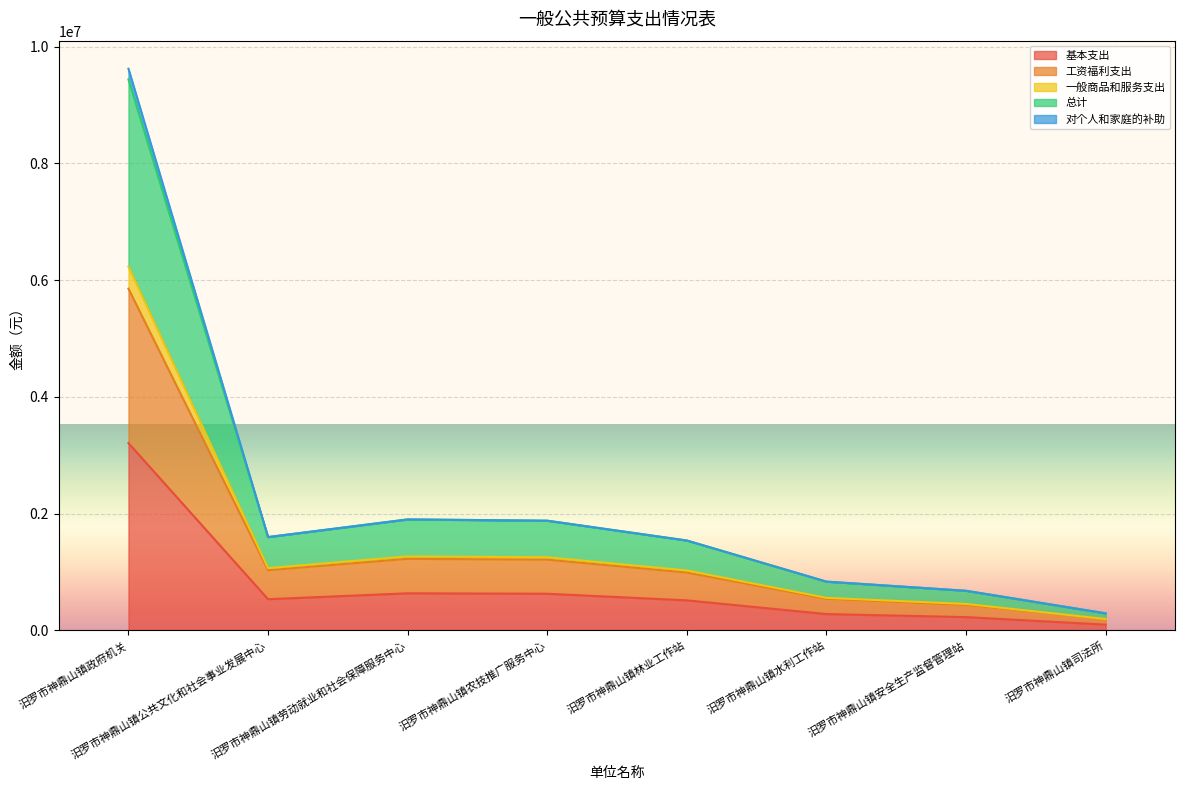

How many interior local peaks does the 一般商品和服务支出 series have?

1